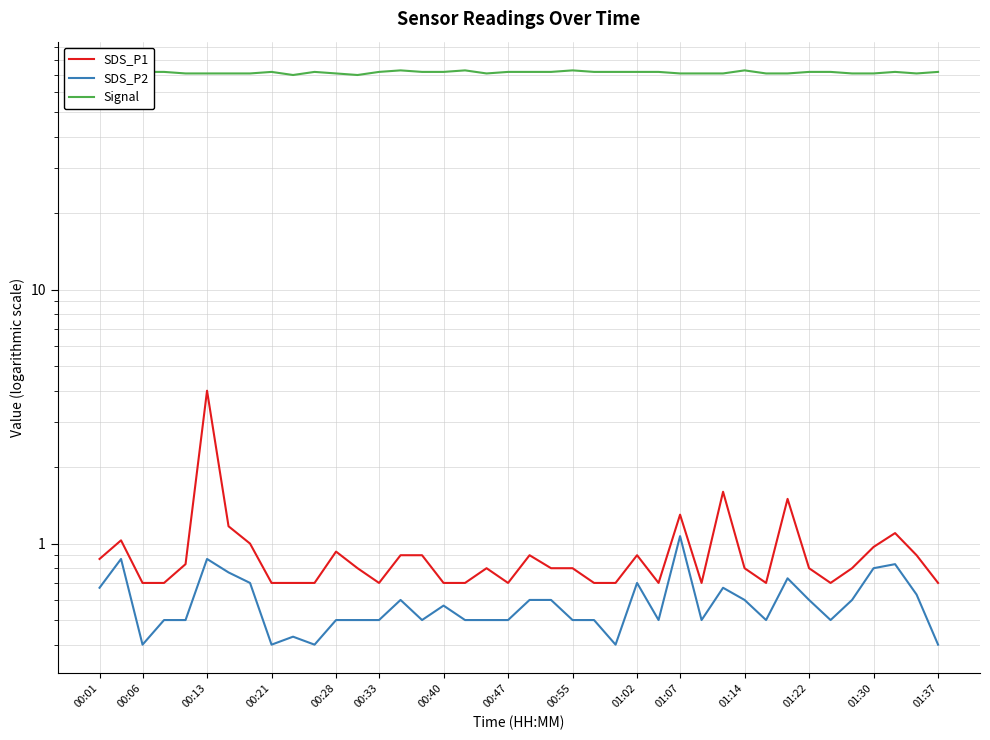

True or false: SDS_P2 and SDS_P1 cross at least once.

False